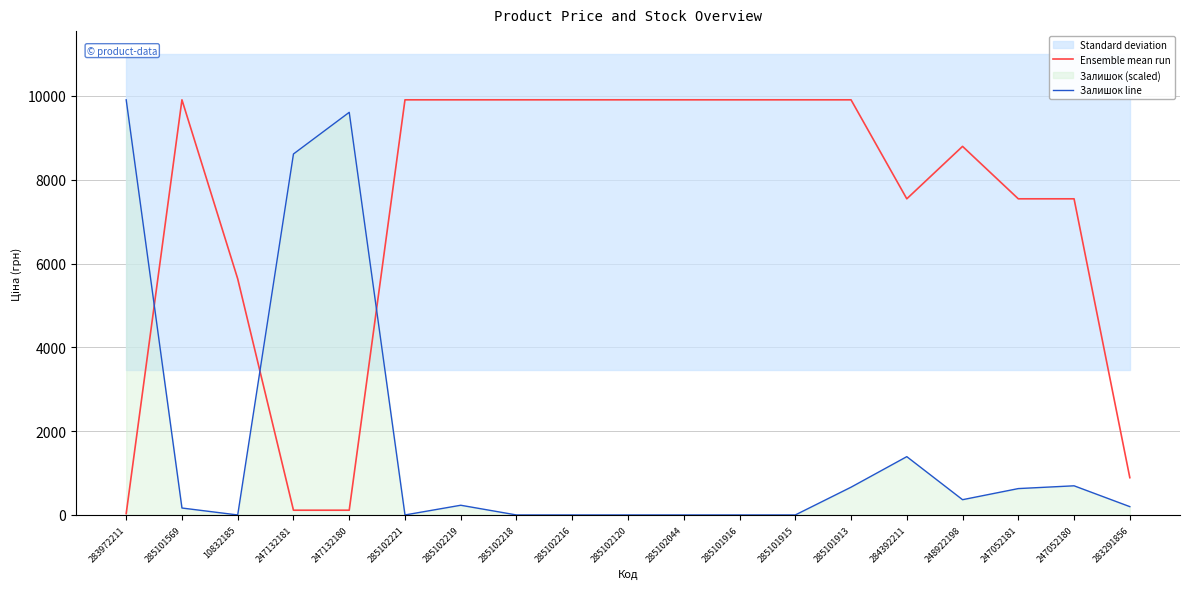

Reading right to left, list all the values displayed in this chart.

Ensemble mean run: 283291856=889.9	247052180=7545.9	247052181=7545.9	248922198=8797.6	284392211=7545.9	285101913=9908.5	285101915=9908.5	285101916=9908.5	285102044=9908.5	285102120=9908.5	285102216=9908.5	285102218=9908.5	285102219=9908.5	285102221=9908.5	247132180=113.3	247132181=113.3	10832185=5636.0	285101569=9908.5	283972211=32.0
Залишок line: 283291856=198.8	247052180=695.9	247052181=629.6	248922198=364.5	284392211=1391.8	285101913=662.8	285101915=0.0	285101916=0.0	285102044=0.0	285102120=0.0	285102216=0.0	285102218=0.0	285102219=232.0	285102221=0.0	247132180=9610.2	247132181=8616.1	10832185=0.0	285101569=165.7	283972211=9908.5